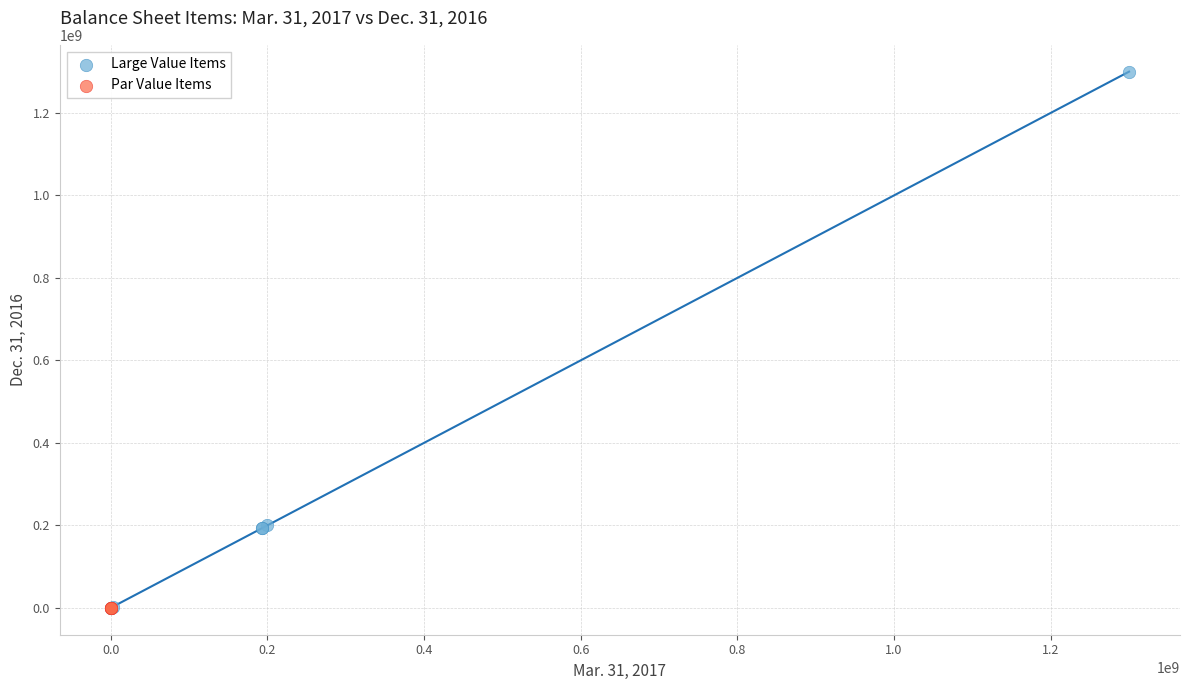

Which series reaches the maximum Y coordinate?

Large Value Items